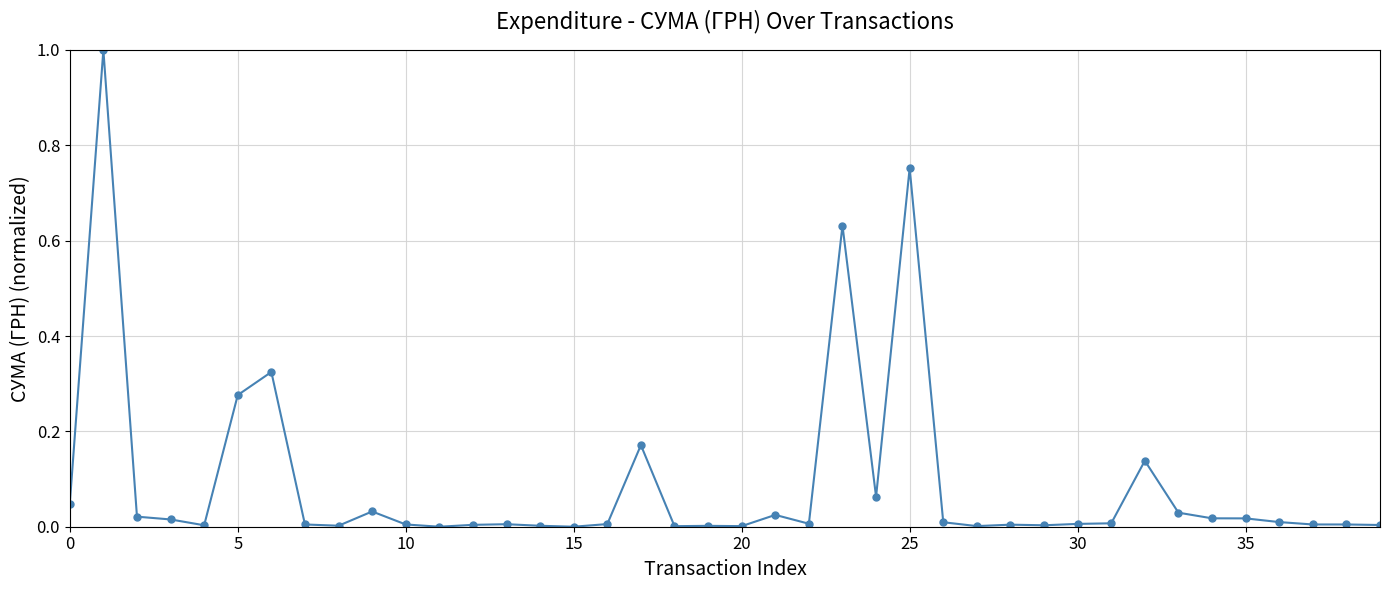

How many data points does each series have?

40